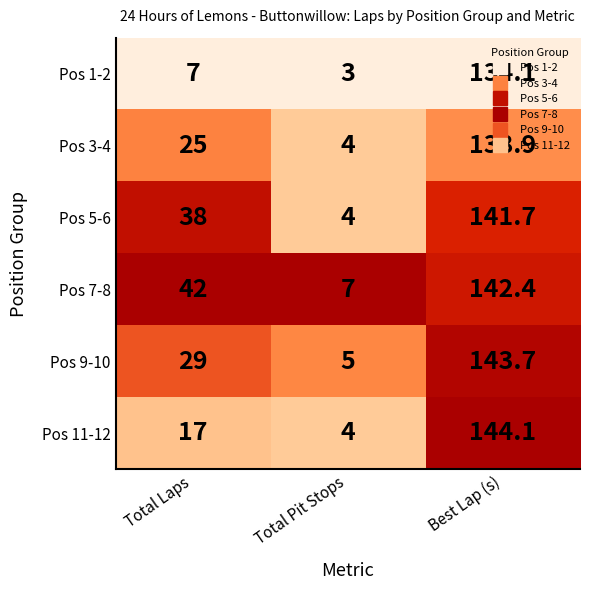

What is the sum of the Pos 5-6 values at Total Laps and Best Lap (s)?

179.7